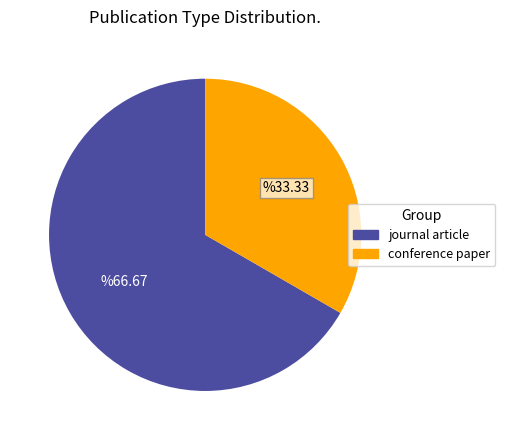

Is it true that journal article is 81% of the pie?

False